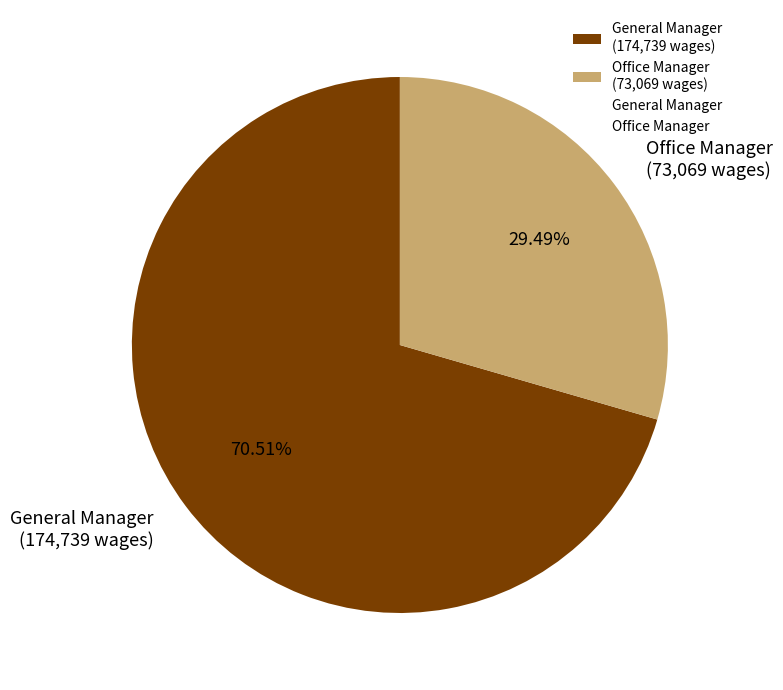

What percentage is the General Manager slice, to the nearest percent?

71%